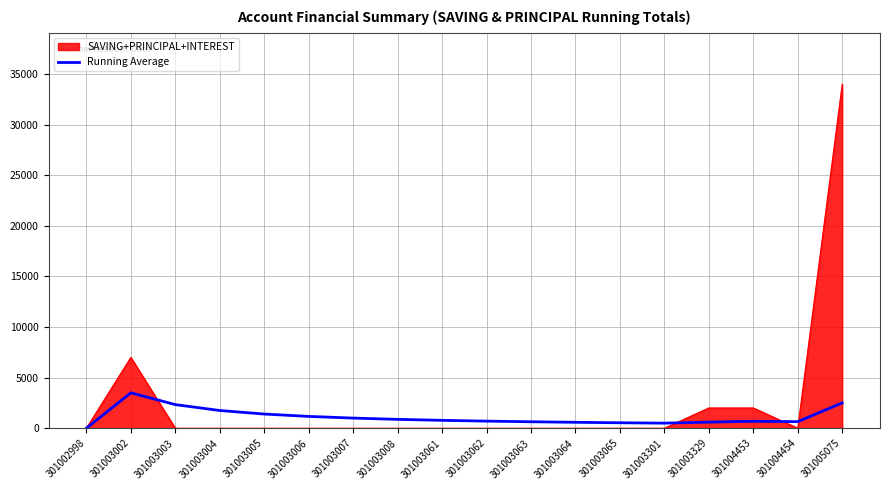

True or false: Running Average has a value of 600.0 at 301003329.

True